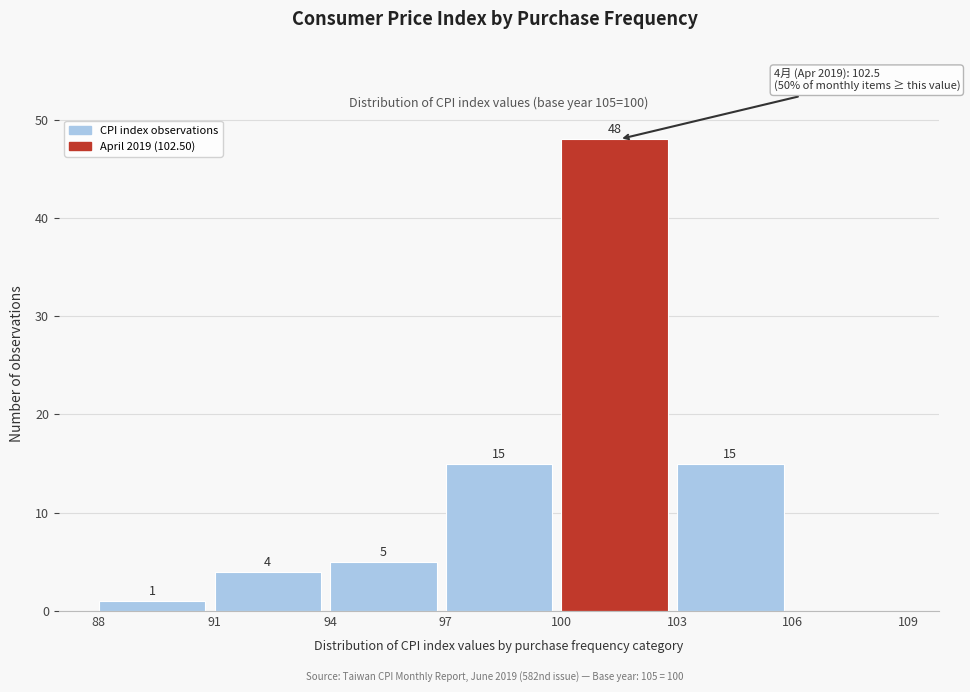

Which range on the x-axis has the tallest bar?

100 to 103